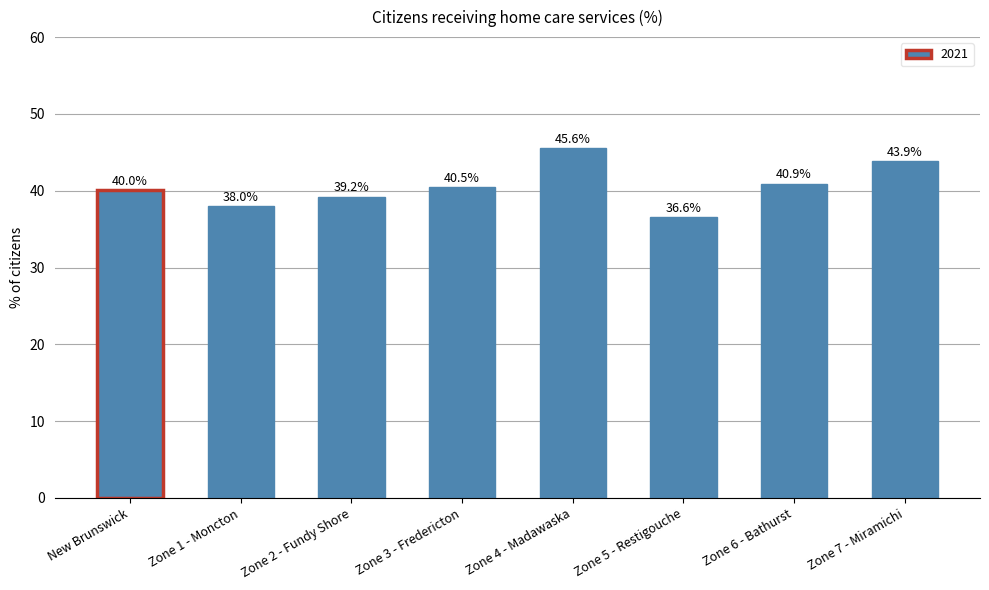

What is the label of the 1st bar from the right?

Zone 7 - Miramichi